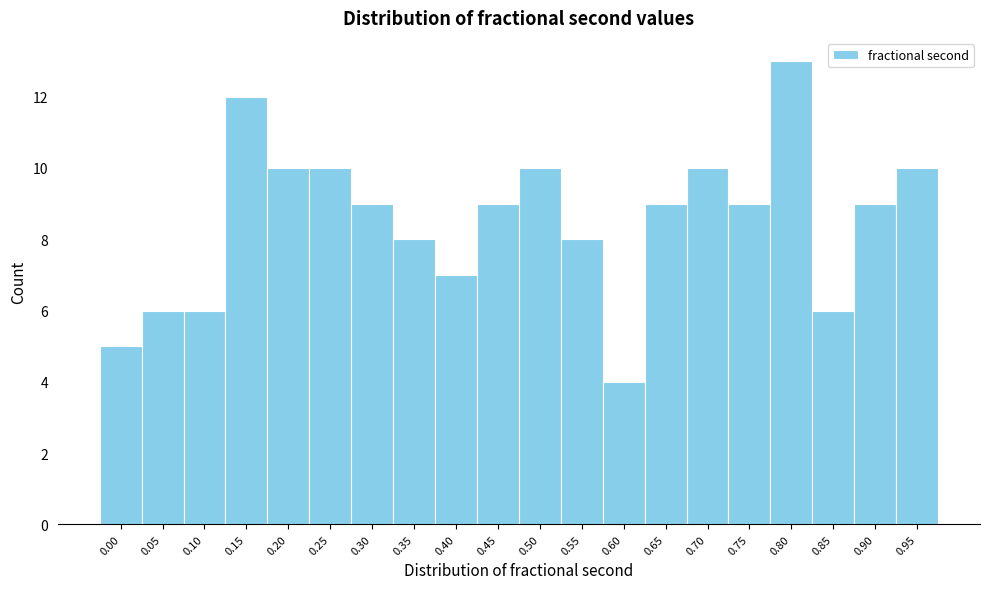

Reading left to right, transcribe all the data shown in this chart.

0.00=5	0.05=6	0.10=6	0.15=12	0.20=10	0.25=10	0.30=9	0.35=8	0.40=7	0.45=9	0.50=10	0.55=8	0.60=4	0.65=9	0.70=10	0.75=9	0.80=13	0.85=6	0.90=9	0.95=10